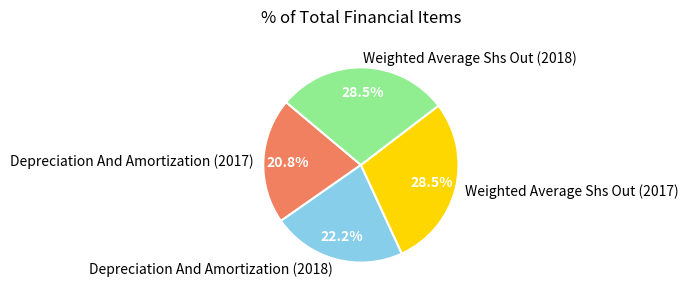

What percentage is the Depreciation And Amortization (2018) slice, to the nearest percent?

22%